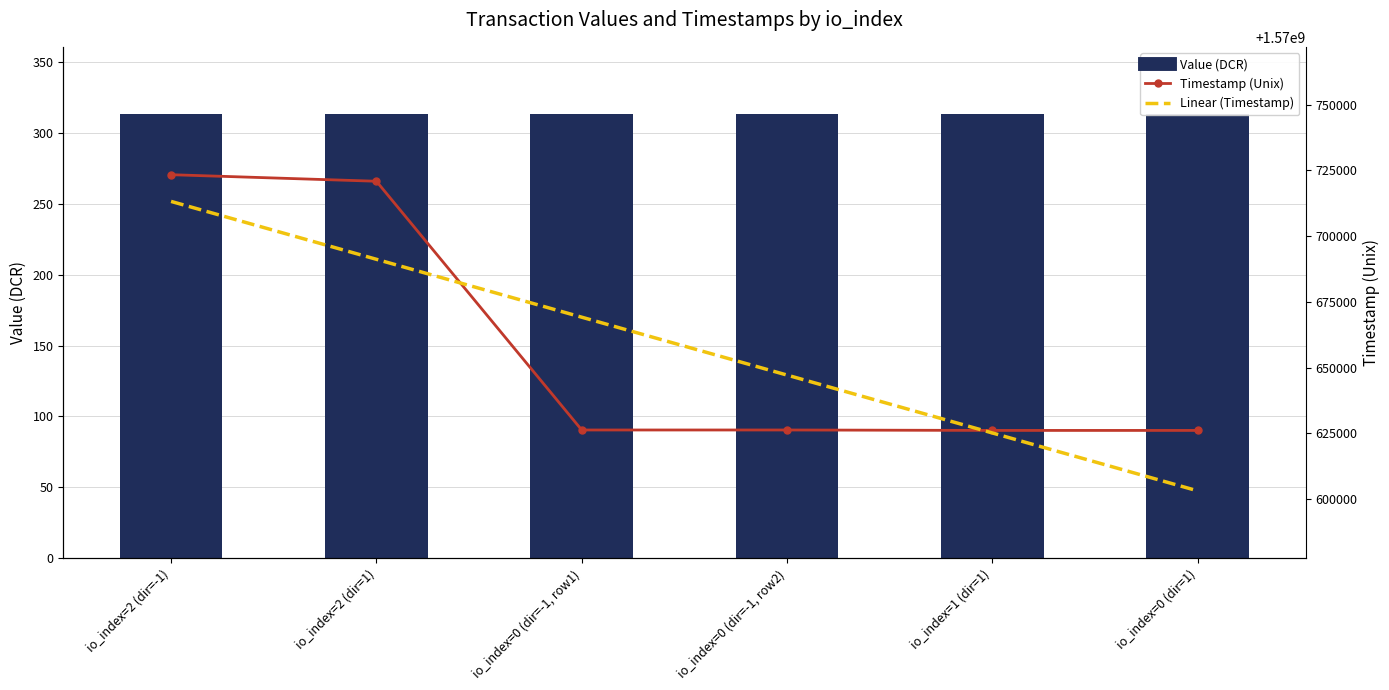

What is the spread (max minus min) of values at io_index=0 (dir=1)?

1570625762.8